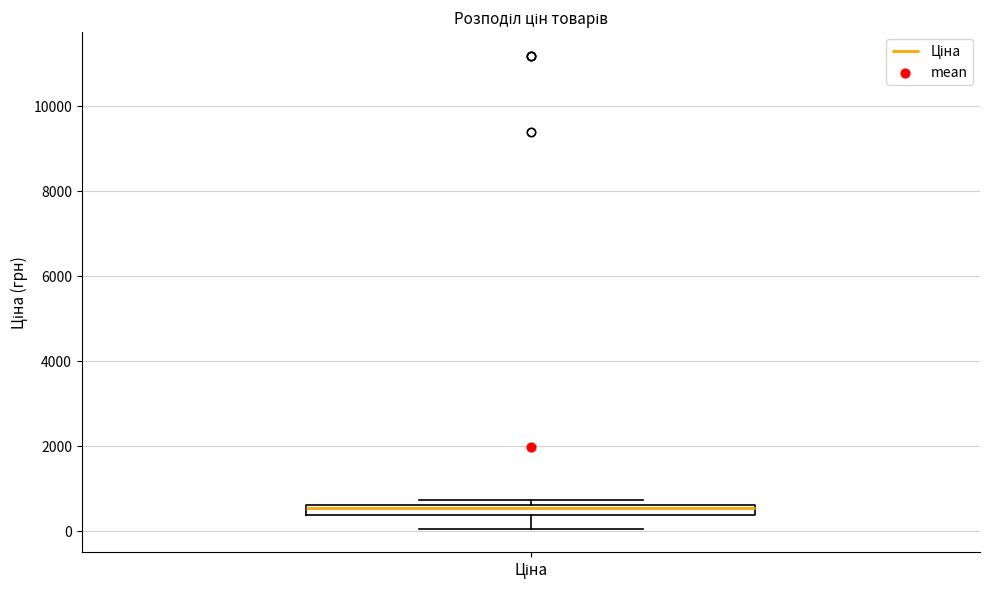

Where does the lower whisker of the box for Ціна end on the y-axis? The values are not printed on the chart, so give them approximately, as read against the axis.

0